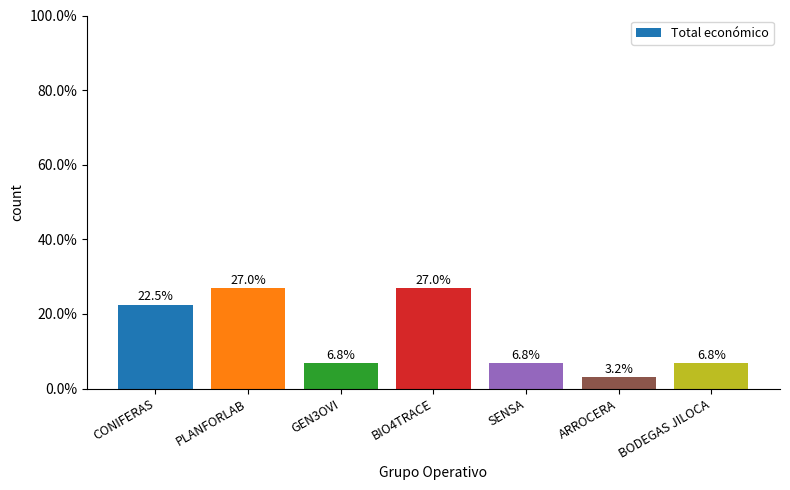

What is the label of the 2nd bar from the left?

PLANFORLAB